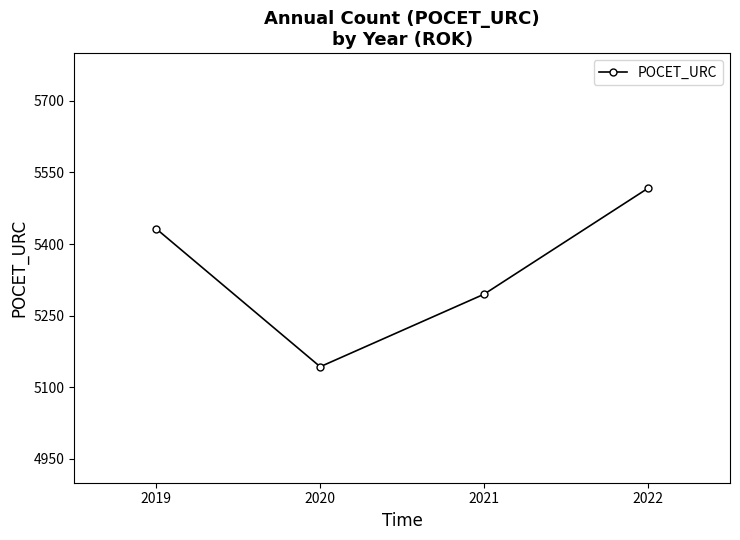

Does the chart display data point markers on the line(s)?

Yes